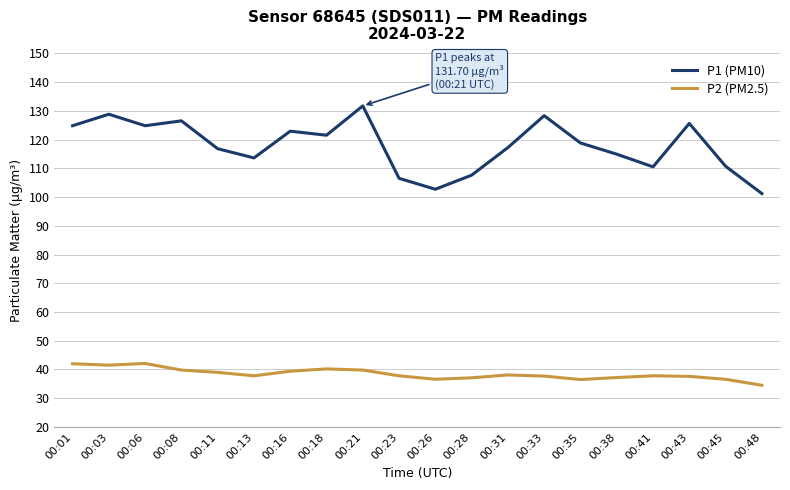

Is the value of P1 (PM10) at 00:18 greater than the value of P2 (PM2.5) at 00:43?

Yes